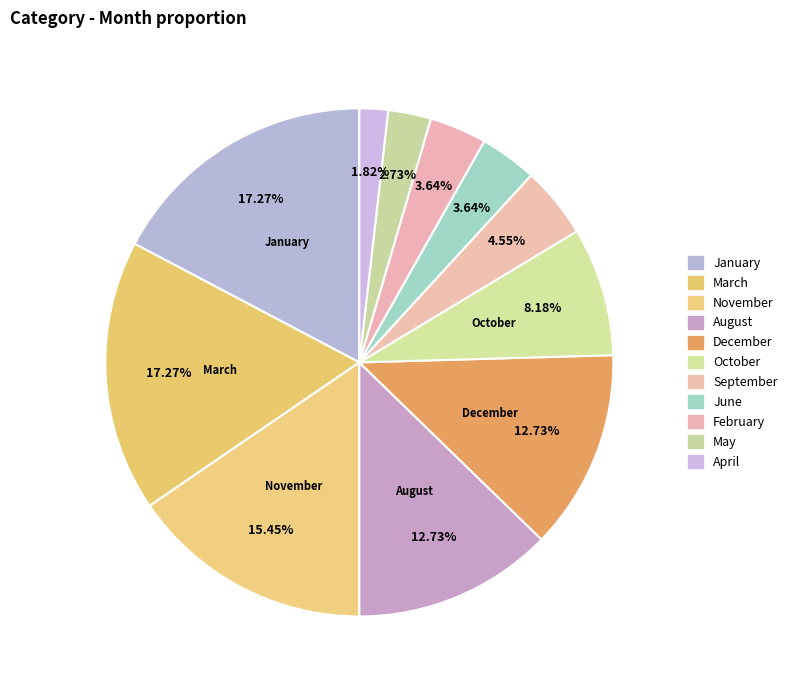

How many slices are in this pie chart?

11